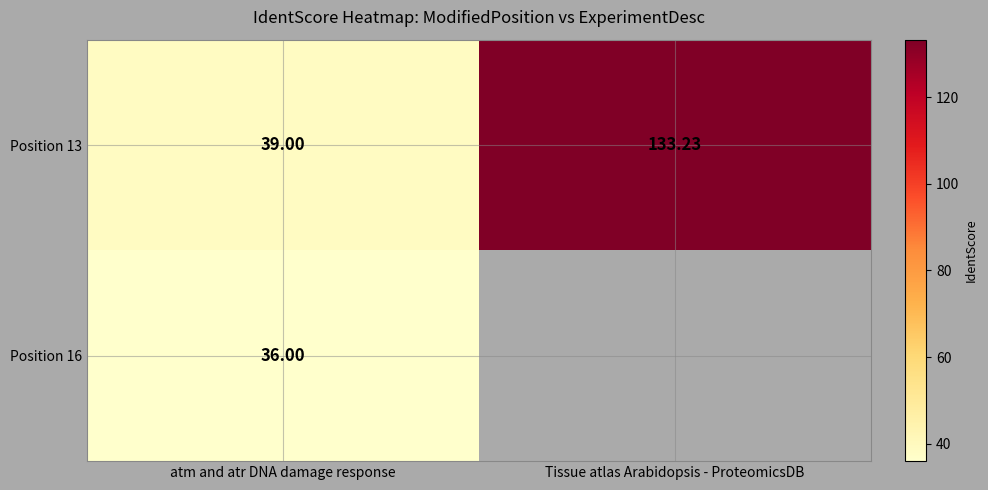

Count the number of data series in this chart.

2